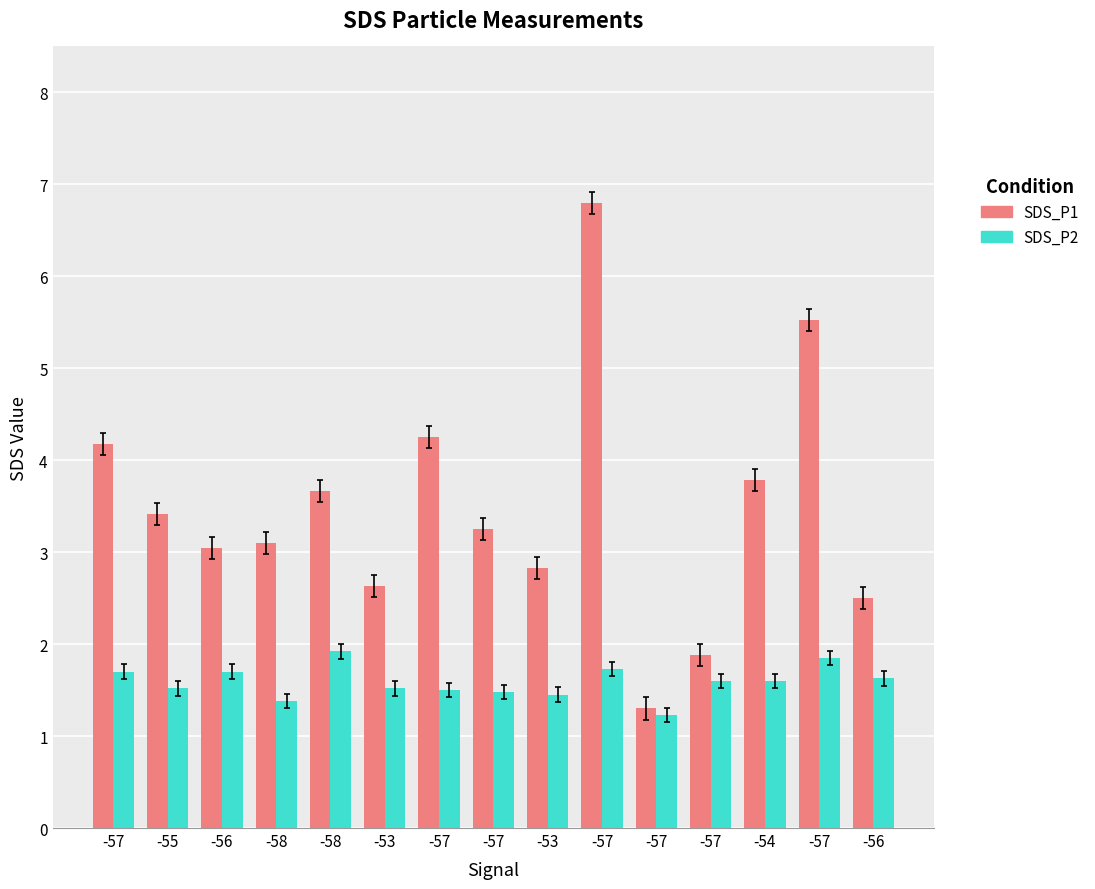

The SDS_P1 series shows 3.7 at -58. True or false?

True